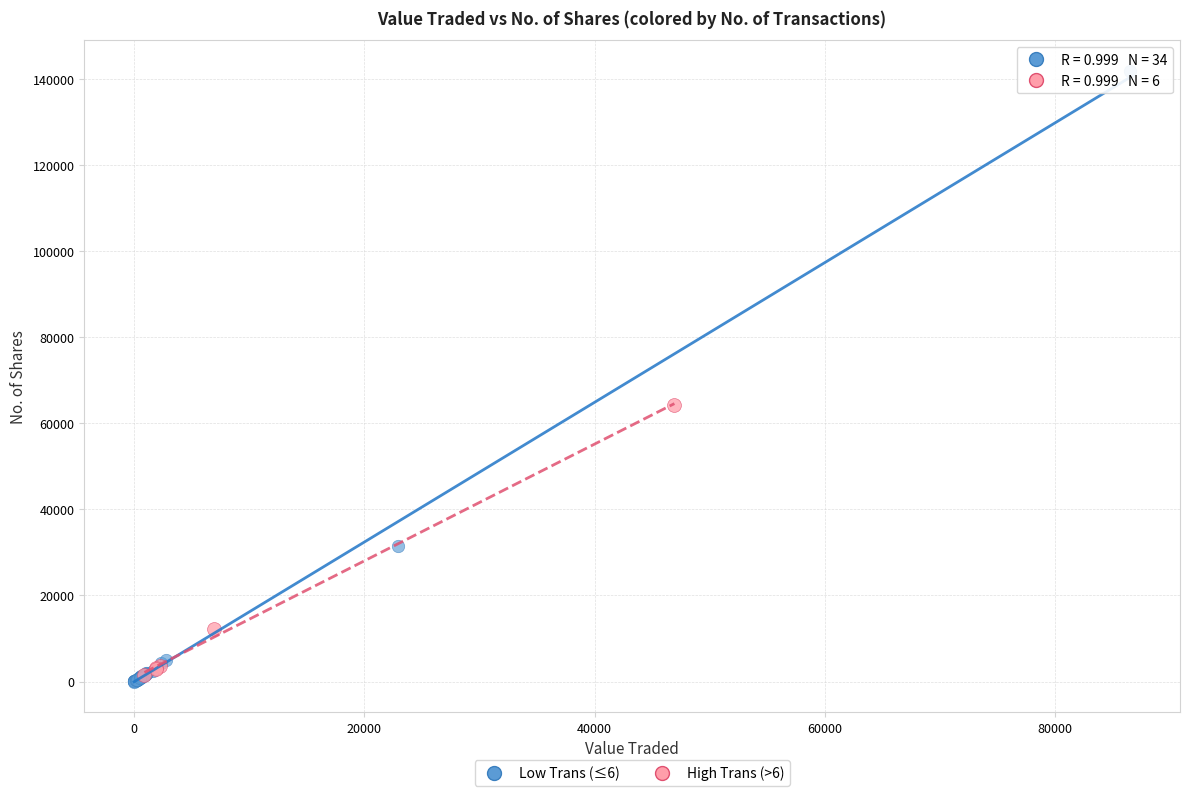

Which series contains the highest Y value?

Low Trans (≤6)